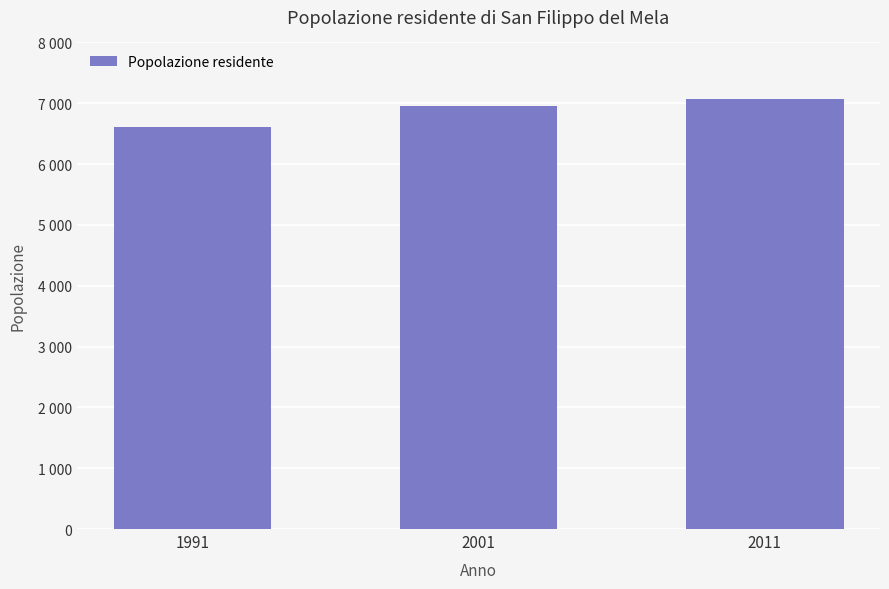

Does the chart contain any negative values?

No